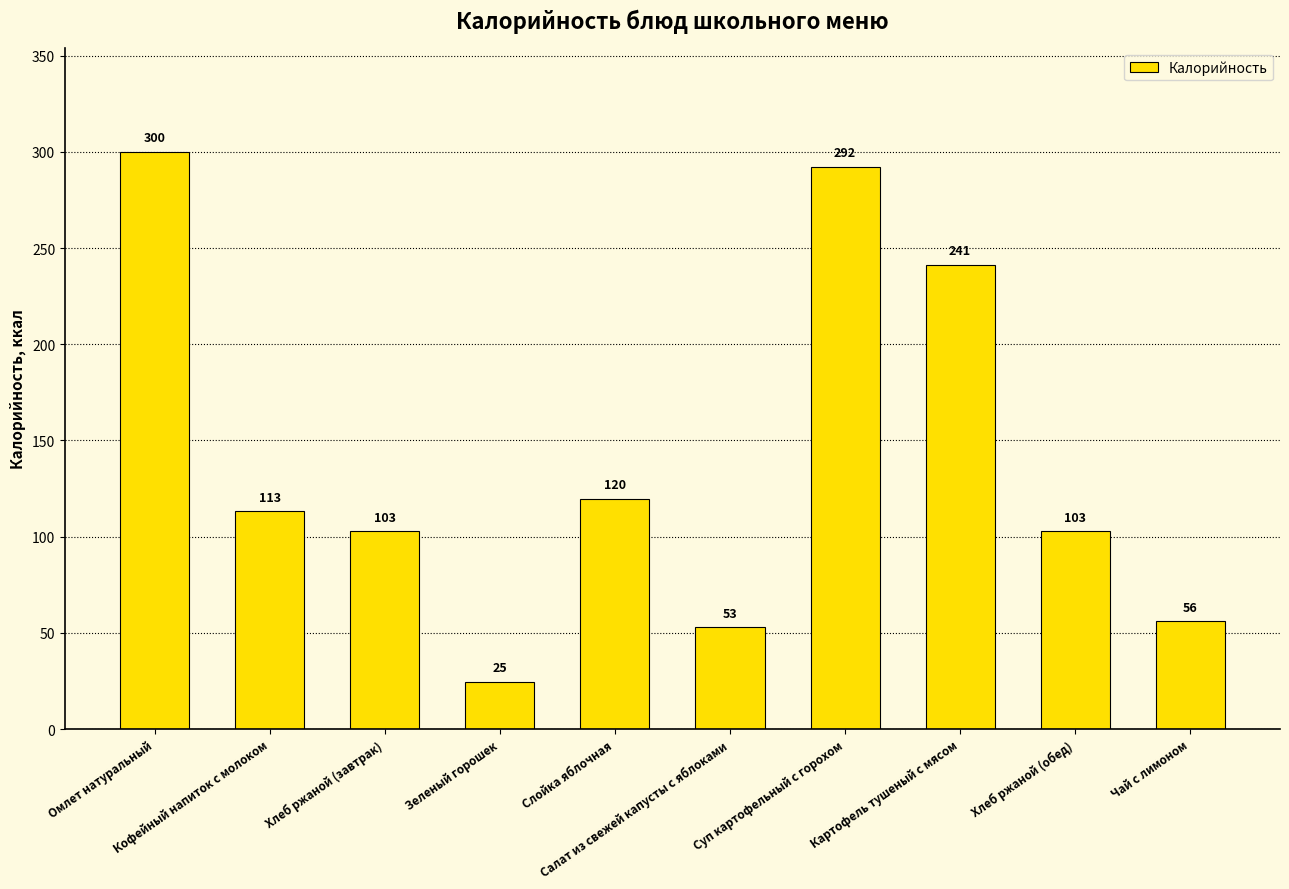

What is the difference between the second highest and minimum values?

267.6